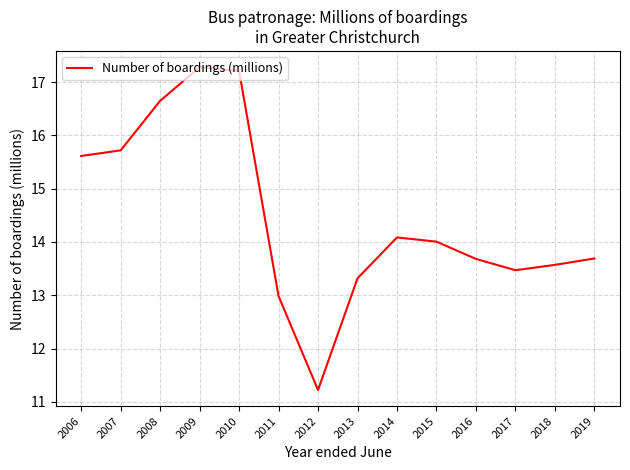

What is the difference between the maximum and second lowest values?

4.3